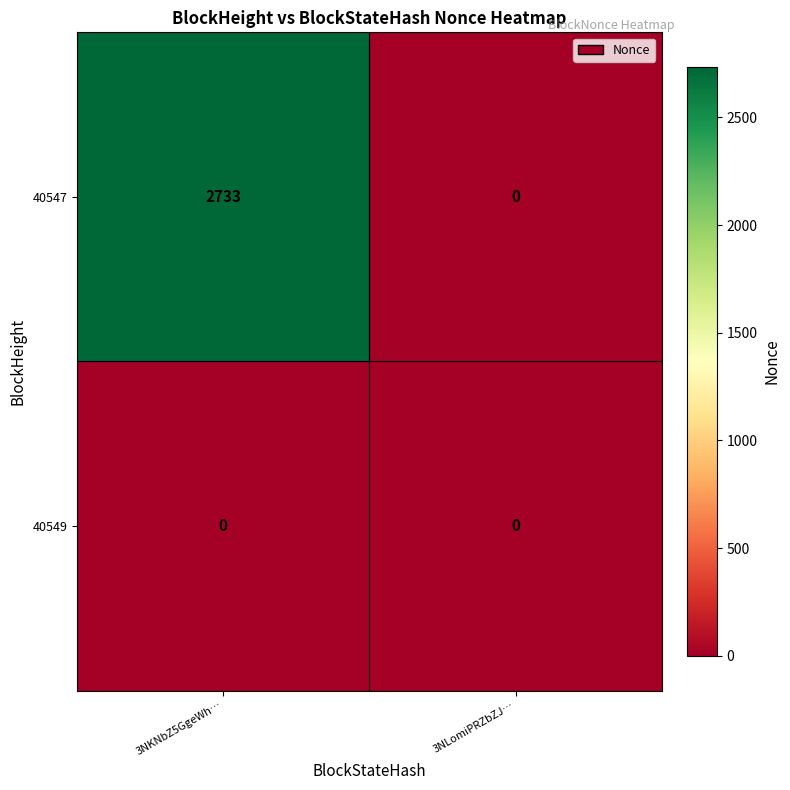

What is the difference between the highest and lowest values at 3NKNbZ5GgeWh…?

2733